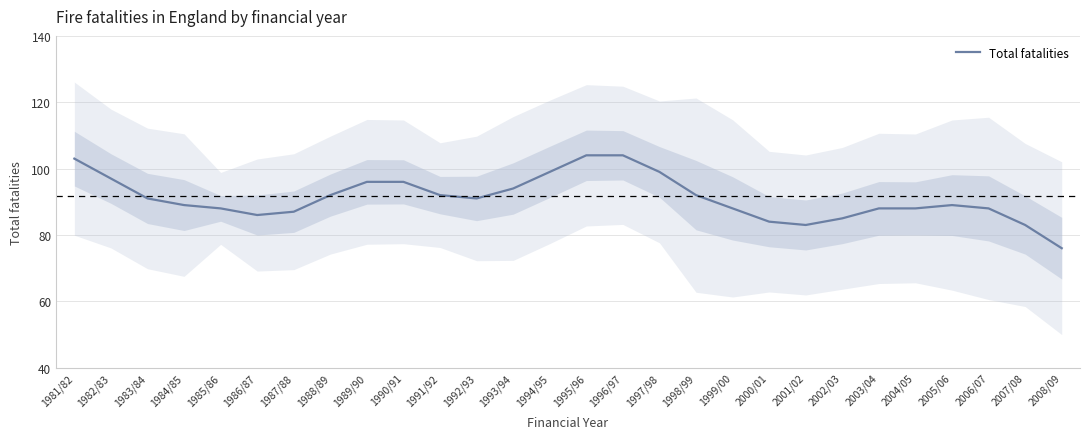

Rank the categories by value from highest to lowest.

1995/96, 1996/97, 1981/82, 1994/95, 1997/98, 1982/83, 1989/90, 1990/91, 1993/94, 1988/89, 1991/92, 1998/99, 1983/84, 1992/93, 1984/85, 2005/06, 1985/86, 1999/00, 2003/04, 2004/05, 2006/07, 1987/88, 1986/87, 2002/03, 2000/01, 2001/02, 2007/08, 2008/09